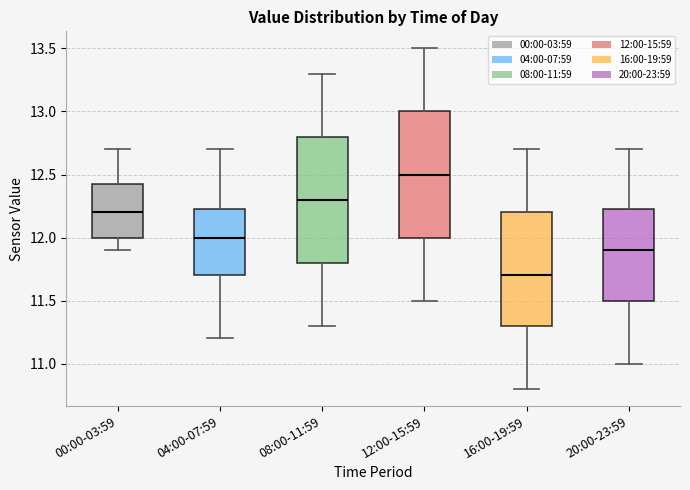

Reading left to right, read every box against the y-axis: the position of its median line, the range the box covers, and the ends of its whiskers. The values are not printed on the chart, so give them approximately, as read against the axis.

00:00-03:59: median 12.20, box 12.00 to 12.45, whiskers 11.90 to 12.70
04:00-07:59: median 12.00, box 11.70 to 12.25, whiskers 11.20 to 12.70
08:00-11:59: median 12.30, box 11.80 to 12.80, whiskers 11.30 to 13.30
12:00-15:59: median 12.50, box 12.00 to 13.00, whiskers 11.50 to 13.50
16:00-19:59: median 11.70, box 11.30 to 12.20, whiskers 10.80 to 12.70
20:00-23:59: median 11.90, box 11.50 to 12.25, whiskers 11.00 to 12.70